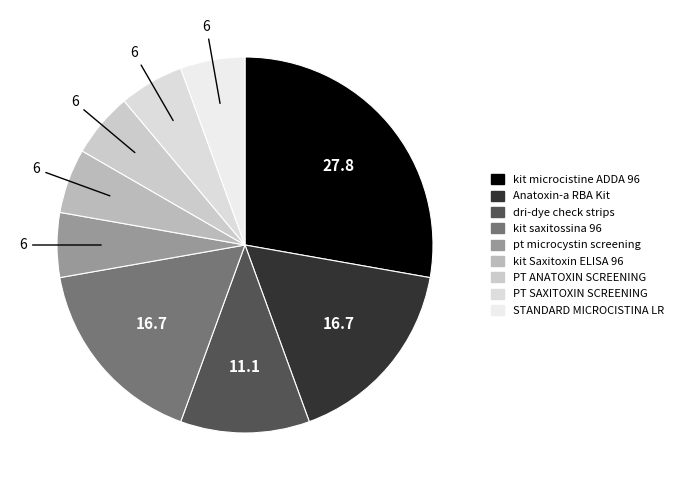

How many slices are in this pie chart?

9